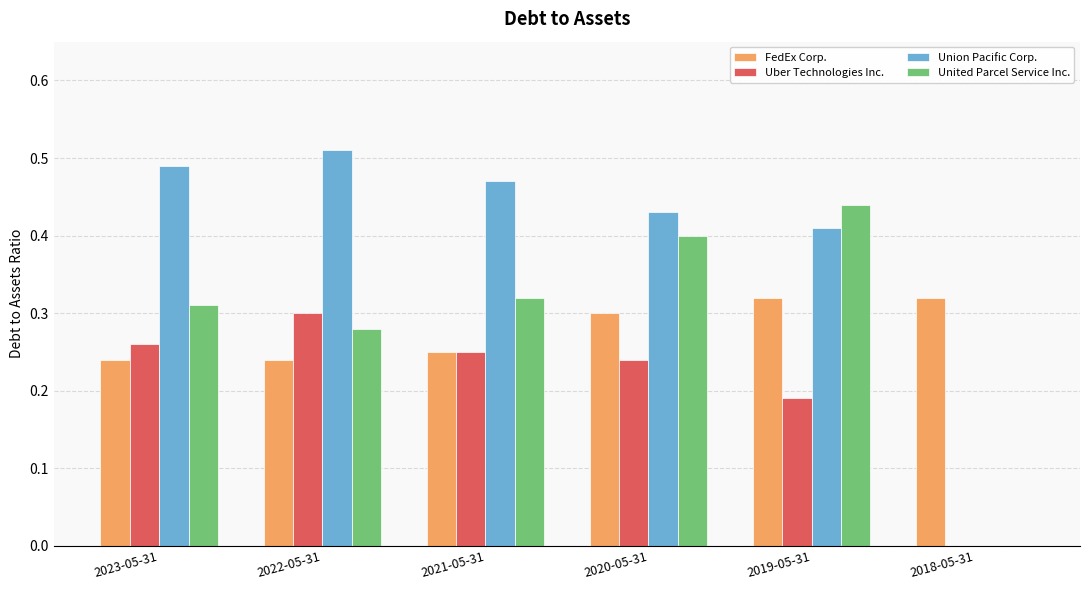

Is it true that FedEx Corp. equals 0.1 at 2022-05-31?

False